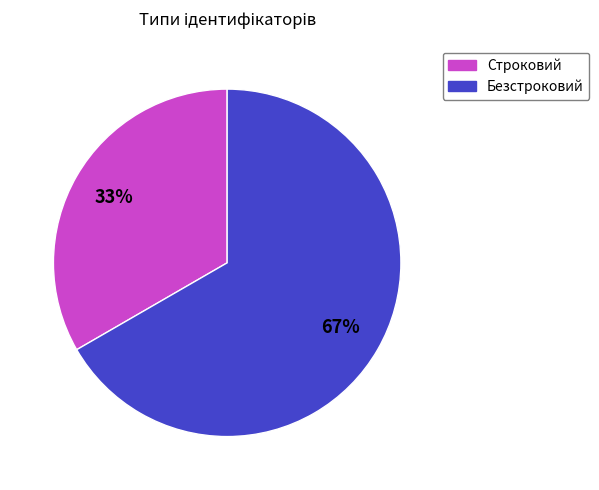

Is it true that Строковий is 33% of the pie?

True